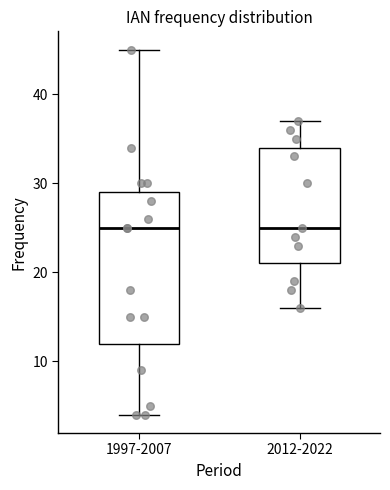

Where does the median line of the box for 1997-2007 sit on the y-axis? The values are not printed on the chart, so give them approximately, as read against the axis.

25